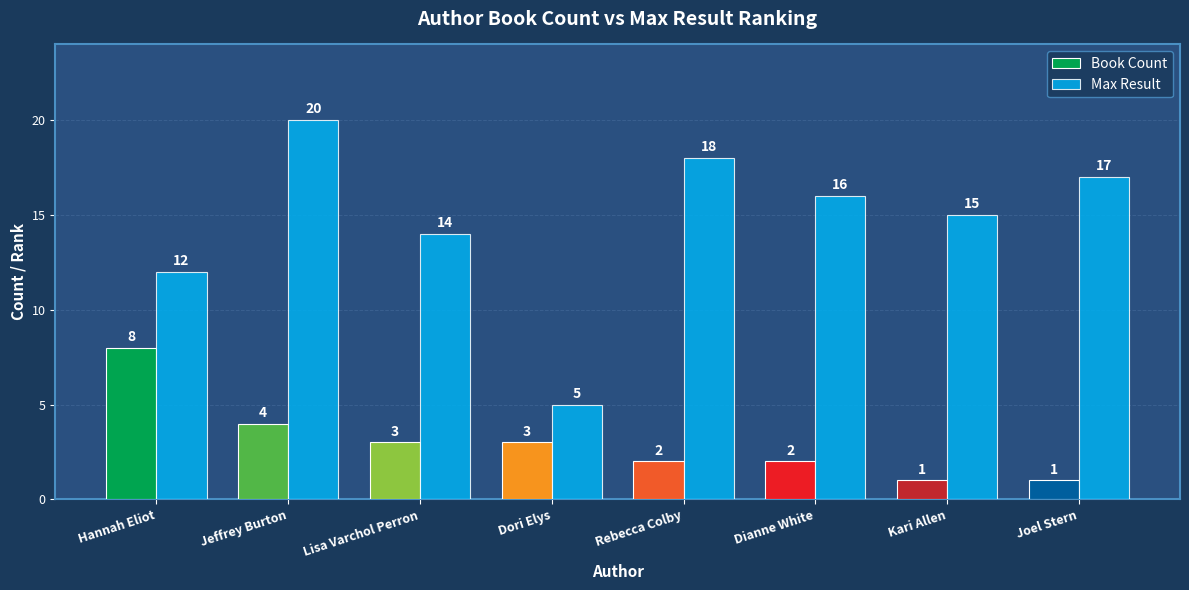

Reading left to right, transcribe all the data shown in this chart.

Book Count: 8	4	3	3	2	2	1	1
Max Result: 12	20	14	5	18	16	15	17